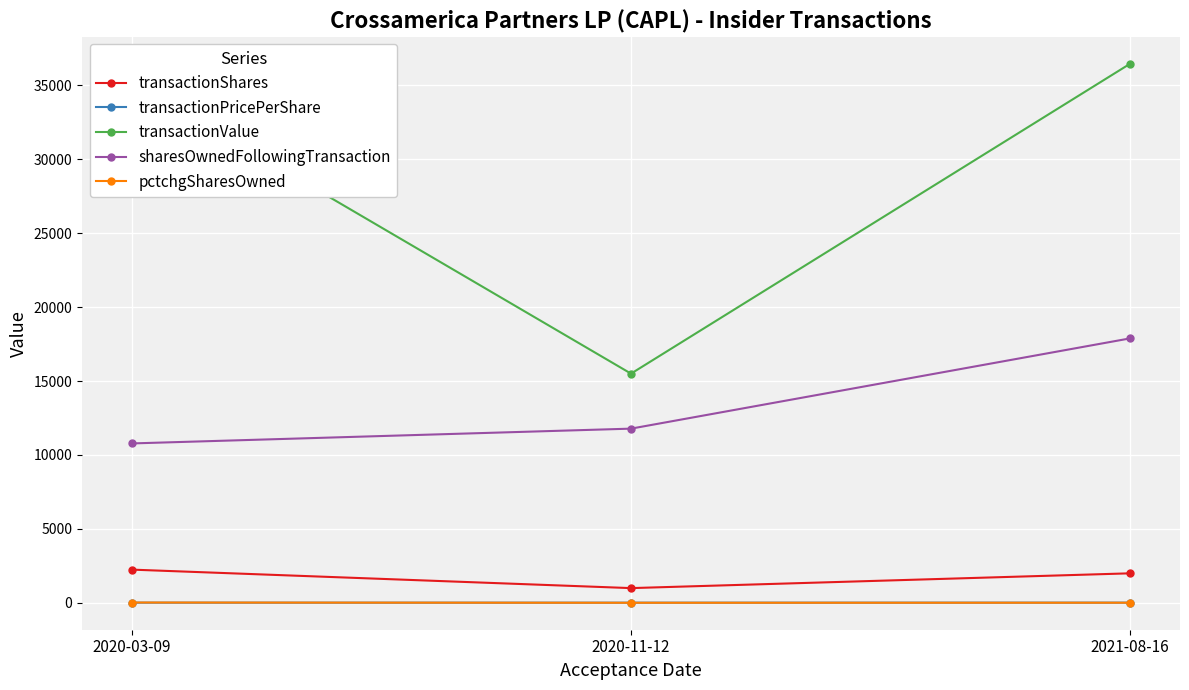

Which label corresponds to the largest value in the chart?

2021-08-16